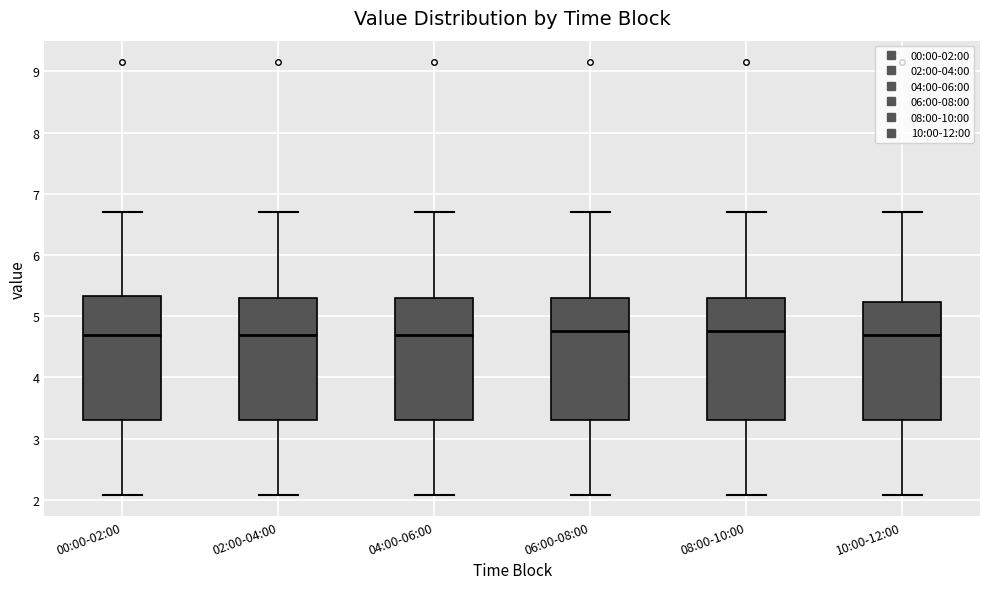

Reading left to right, transcribe this box plot: for each box, give where its median line is, the range the box spans, and where its two whiskers end, as read against the y-axis. The values are not printed on the chart, so give them approximately, as read against the axis.

00:00-02:00: median 4.7, box 3.3 to 5.3, whiskers 2.1 to 6.7
02:00-04:00: median 4.7, box 3.3 to 5.3, whiskers 2.1 to 6.7
04:00-06:00: median 4.7, box 3.3 to 5.3, whiskers 2.1 to 6.7
06:00-08:00: median 4.8, box 3.3 to 5.3, whiskers 2.1 to 6.7
08:00-10:00: median 4.8, box 3.3 to 5.3, whiskers 2.1 to 6.7
10:00-12:00: median 4.7, box 3.3 to 5.2, whiskers 2.1 to 6.7